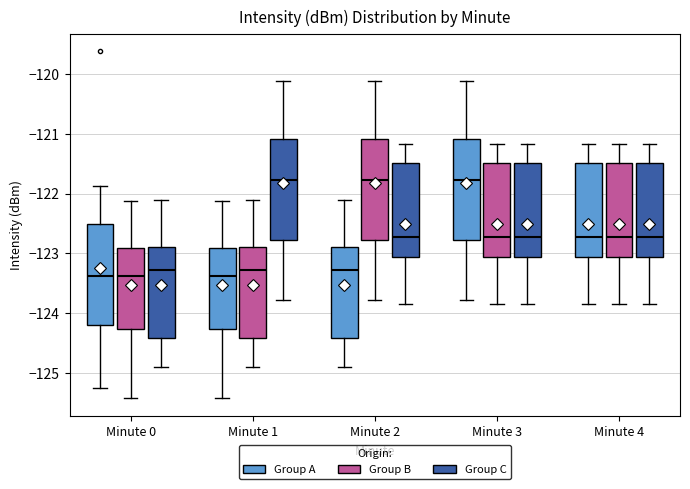

Reading left to right, transcribe this box plot: for each box, give where its median line is, the range the box spans, and where its two whiskers end, as read against the y-axis. The values are not printed on the chart, so give them approximately, as read against the axis.

Minute 0 (Group A): median -123.4, box -124.2 to -122.5, whiskers -125.2 to -121.9
Minute 0 (Group B): median -123.4, box -124.3 to -122.9, whiskers -125.4 to -122.1
Minute 0 (Group C): median -123.3, box -124.4 to -122.9, whiskers -124.9 to -122.1
Minute 1 (Group A): median -123.4, box -124.3 to -122.9, whiskers -125.4 to -122.1
Minute 1 (Group B): median -123.3, box -124.4 to -122.9, whiskers -124.9 to -122.1
Minute 1 (Group C): median -121.8, box -122.8 to -121.1, whiskers -123.8 to -120.1
Minute 2 (Group A): median -123.3, box -124.4 to -122.9, whiskers -124.9 to -122.1
Minute 2 (Group B): median -121.8, box -122.8 to -121.1, whiskers -123.8 to -120.1
Minute 2 (Group C): median -122.7, box -123.1 to -121.5, whiskers -123.8 to -121.2
Minute 3 (Group A): median -121.8, box -122.8 to -121.1, whiskers -123.8 to -120.1
Minute 3 (Group B): median -122.7, box -123.1 to -121.5, whiskers -123.8 to -121.2
Minute 3 (Group C): median -122.7, box -123.1 to -121.5, whiskers -123.8 to -121.2
Minute 4 (Group A): median -122.7, box -123.1 to -121.5, whiskers -123.8 to -121.2
Minute 4 (Group B): median -122.7, box -123.1 to -121.5, whiskers -123.8 to -121.2
Minute 4 (Group C): median -122.7, box -123.1 to -121.5, whiskers -123.8 to -121.2